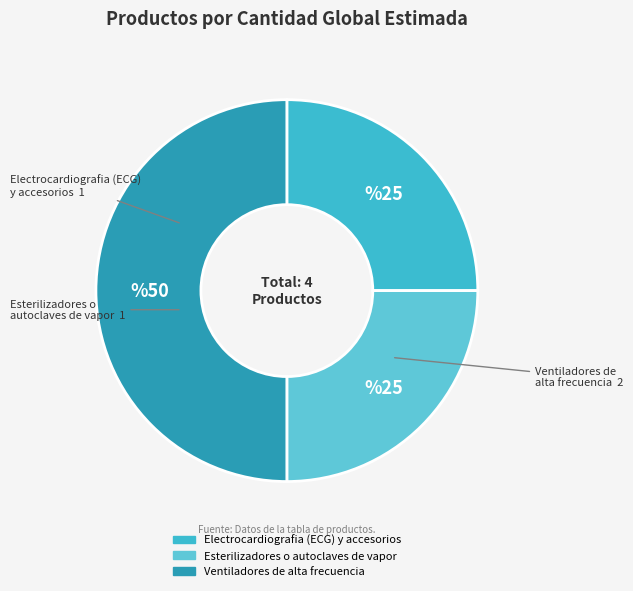

True or false: Ventiladores de alta frecuencia accounts for 38% of the total.

False